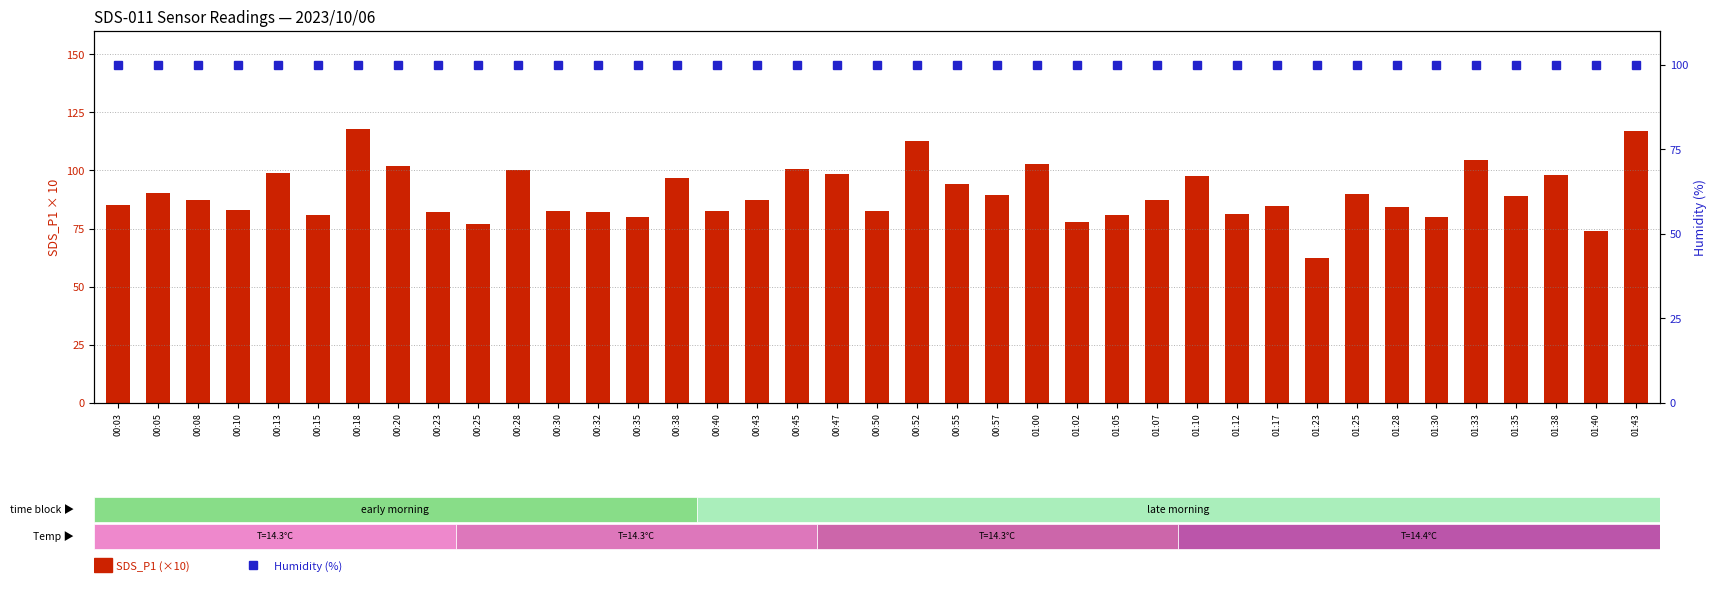

Which has a higher value, 00:08 or 00:28?

00:28